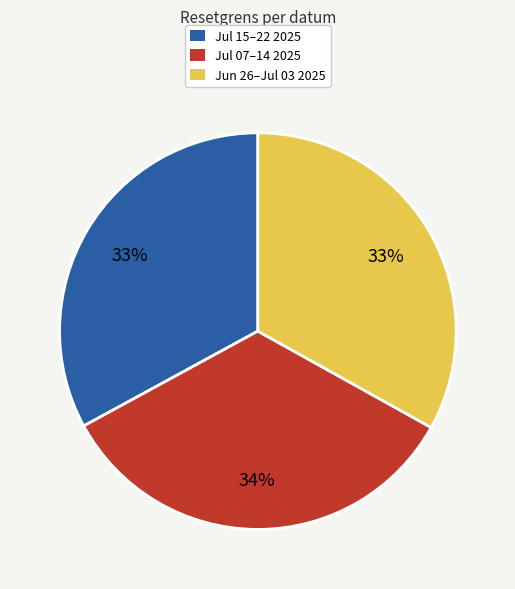

To the nearest percent, what is the difference between the Jul 15–22 2025 and Jul 07–14 2025 slice percentages?

1%